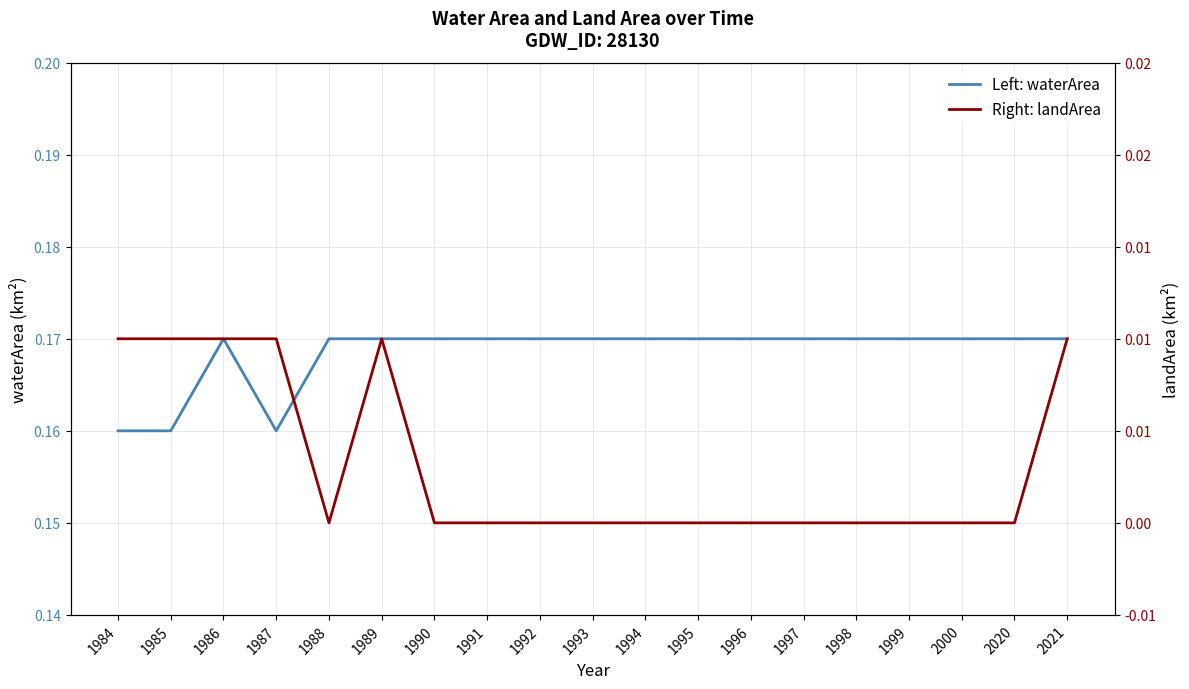

Reading left to right, extract all data points from this chart.

Left: waterArea: 1984=0.2	1985=0.2	1986=0.2	1987=0.2	1988=0.2	1989=0.2	1990=0.2	1991=0.2	1992=0.2	1993=0.2	1994=0.2	1995=0.2	1996=0.2	1997=0.2	1998=0.2	1999=0.2	2000=0.2	2020=0.2	2021=0.2
Right: landArea: 1984=0.0	1985=0.0	1986=0.0	1987=0.0	1988=0.0	1989=0.0	1990=0.0	1991=0.0	1992=0.0	1993=0.0	1994=0.0	1995=0.0	1996=0.0	1997=0.0	1998=0.0	1999=0.0	2000=0.0	2020=0.0	2021=0.0